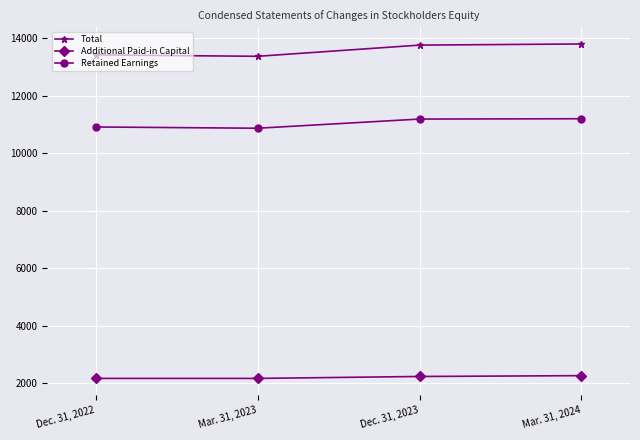

Is the value of Additional Paid-in Capital at Mar. 31, 2024 greater than the value of Total at Dec. 31, 2022?

No